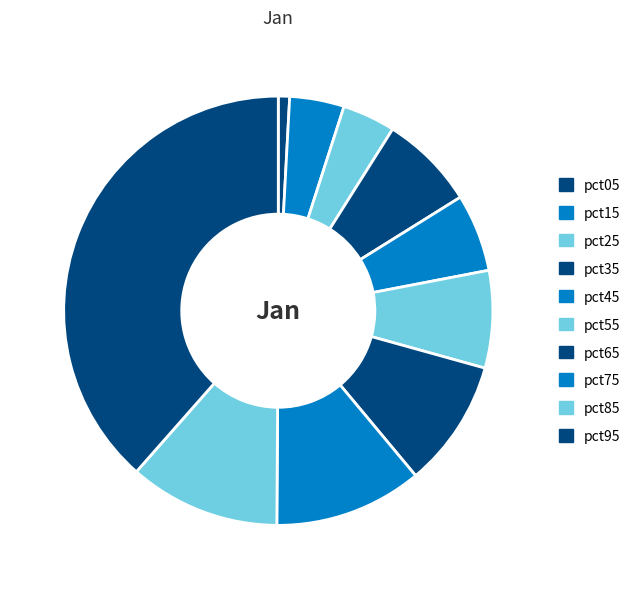

What percentage is the pct65 slice, to the nearest percent?

10%